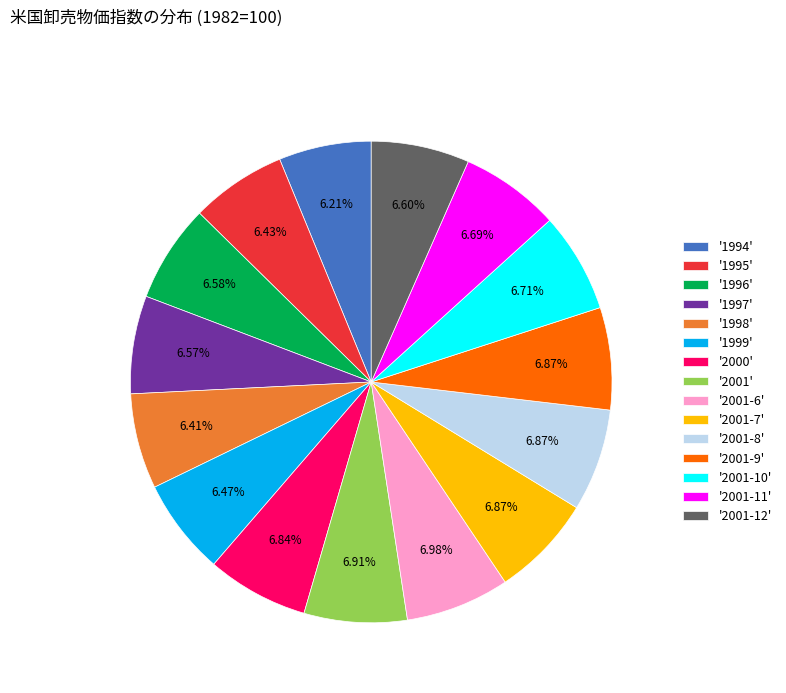

Does '2001-6' represent more than half of the total?

No